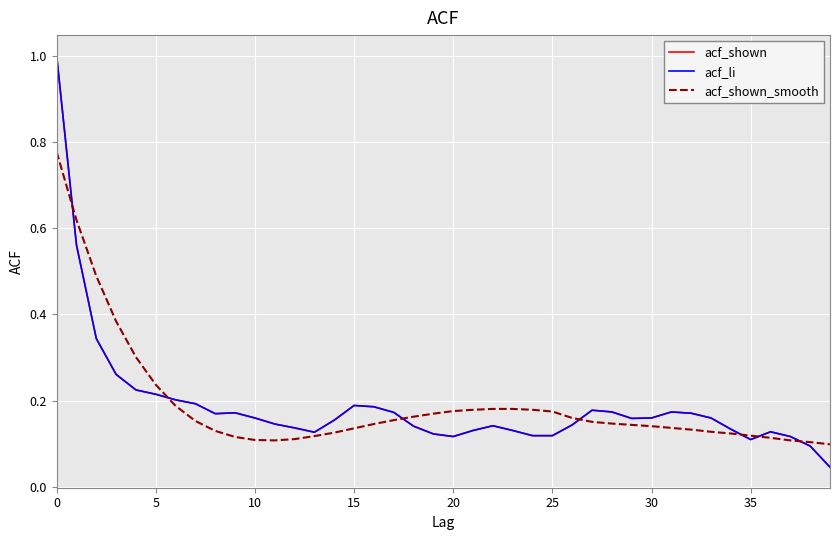

Does the chart display data point markers on the line(s)?

No